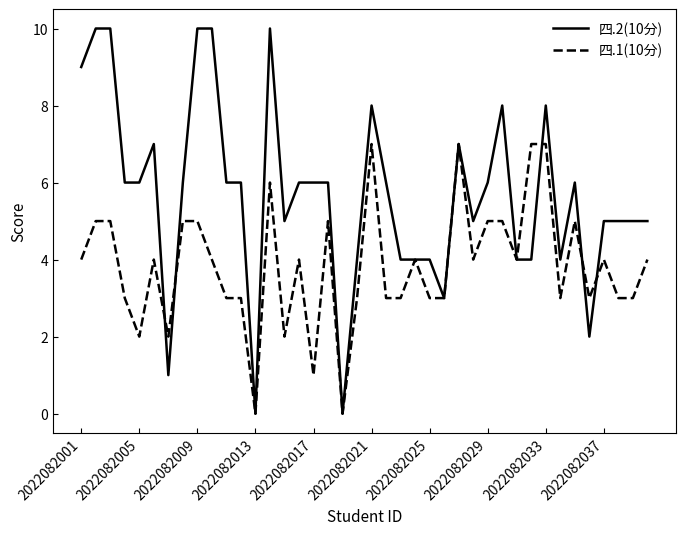

Which series has the largest range (max minus min)?

四.2(10分)